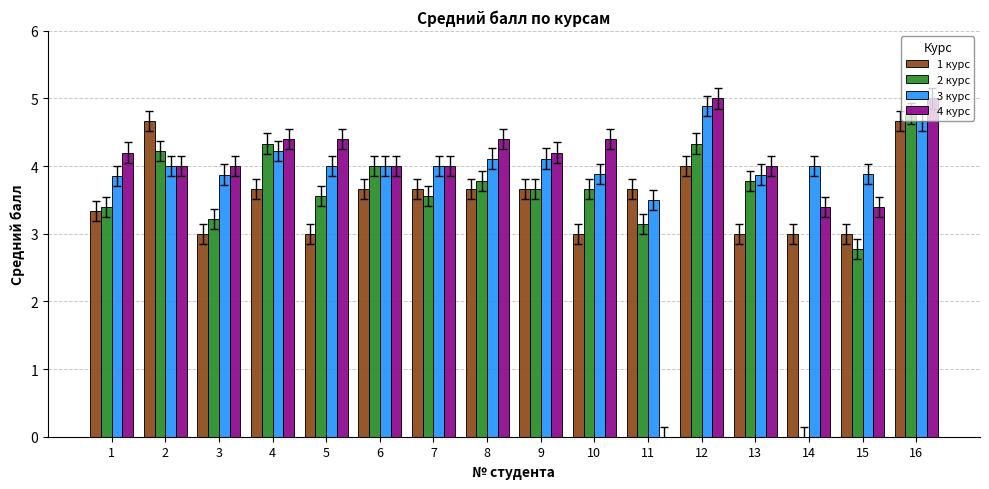

What is the spread (max minus min) of values at 12?

1.0